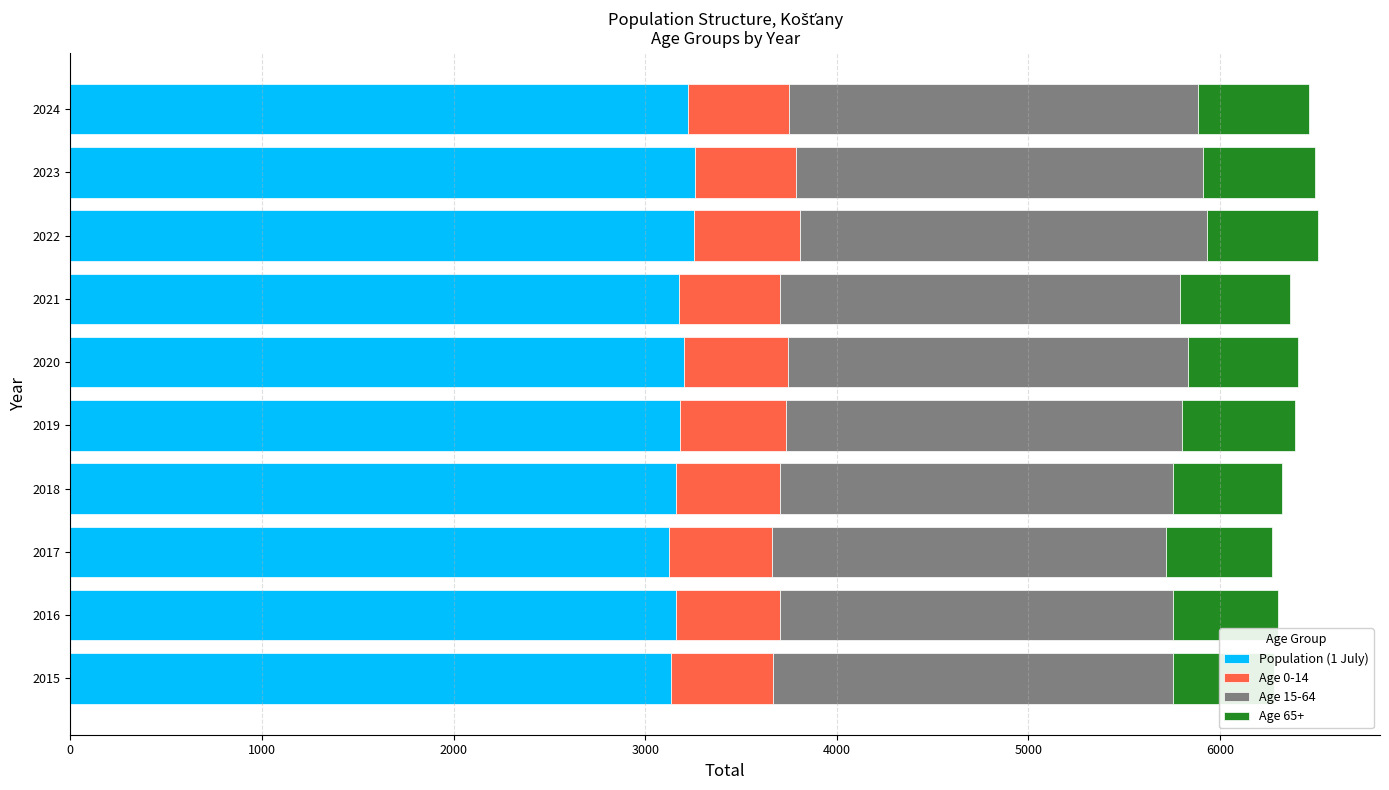

What is the total value across all series at 2022?

6509